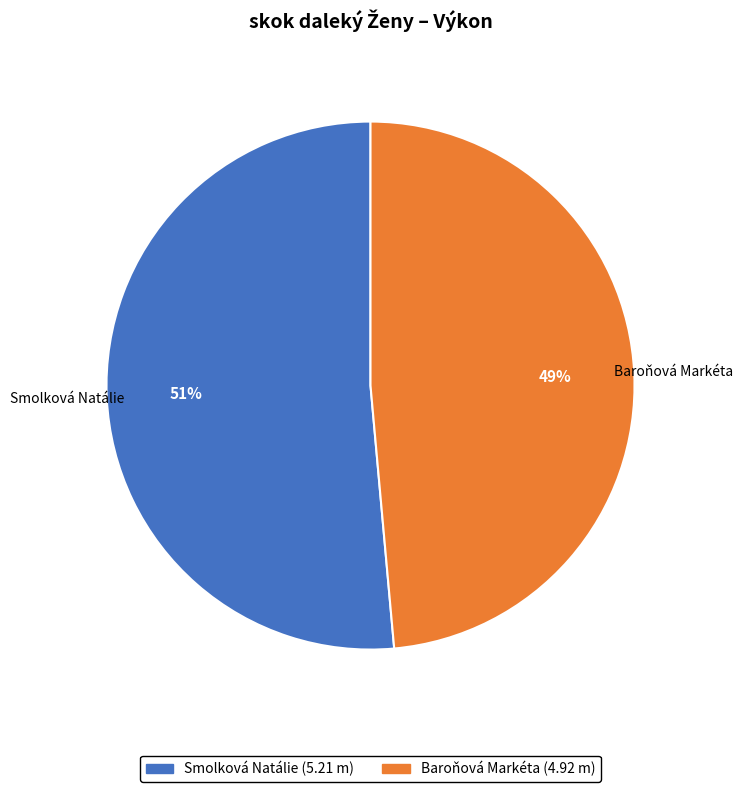

To the nearest percent, what is the average slice percentage?

50%